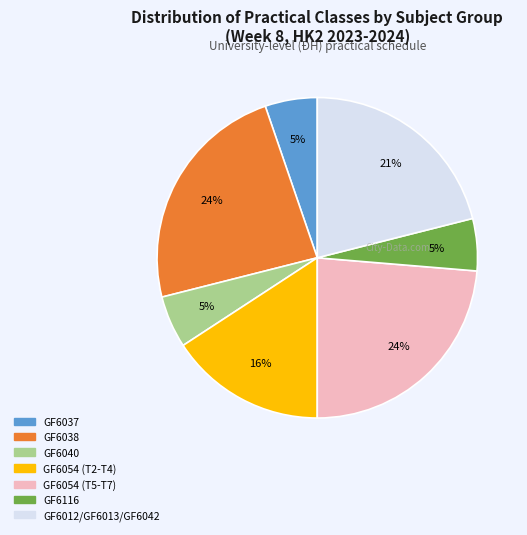

To the nearest percent, what portion does GF6054 (T5-T7) represent?

24%